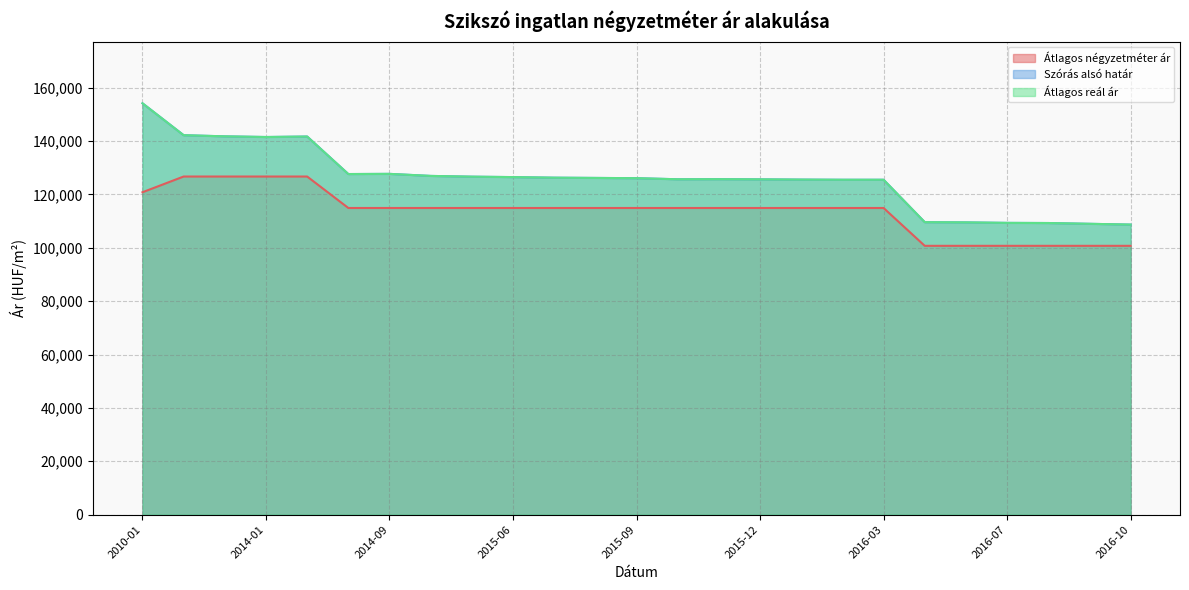

What position from the right is 2010-01?

25